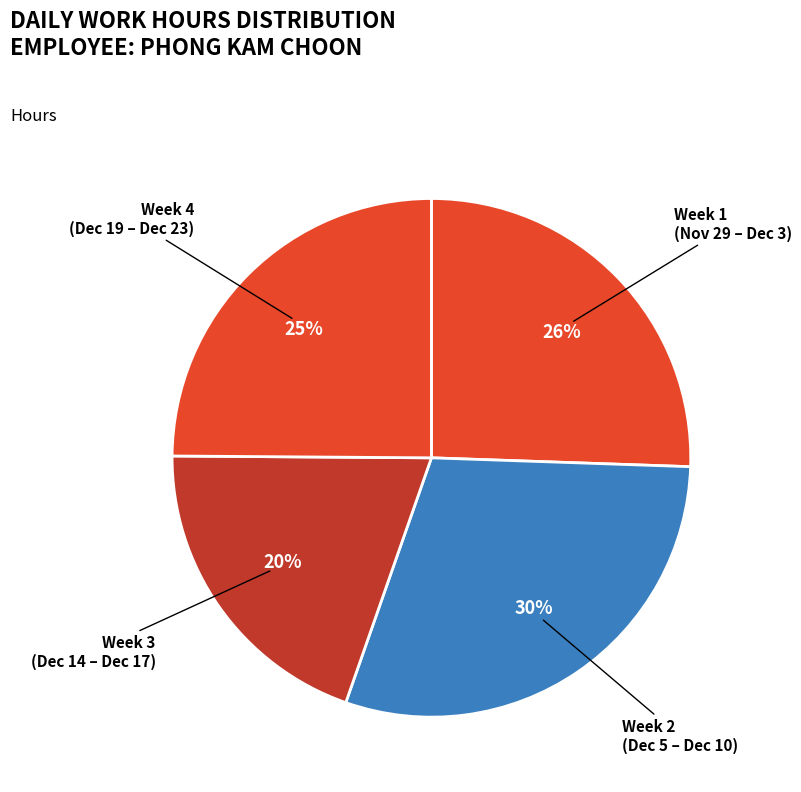

Combined, do Week 3 (Dec 14 – Dec 17) and Week 2 (Dec 5 – Dec 10) account for over 50%?

No